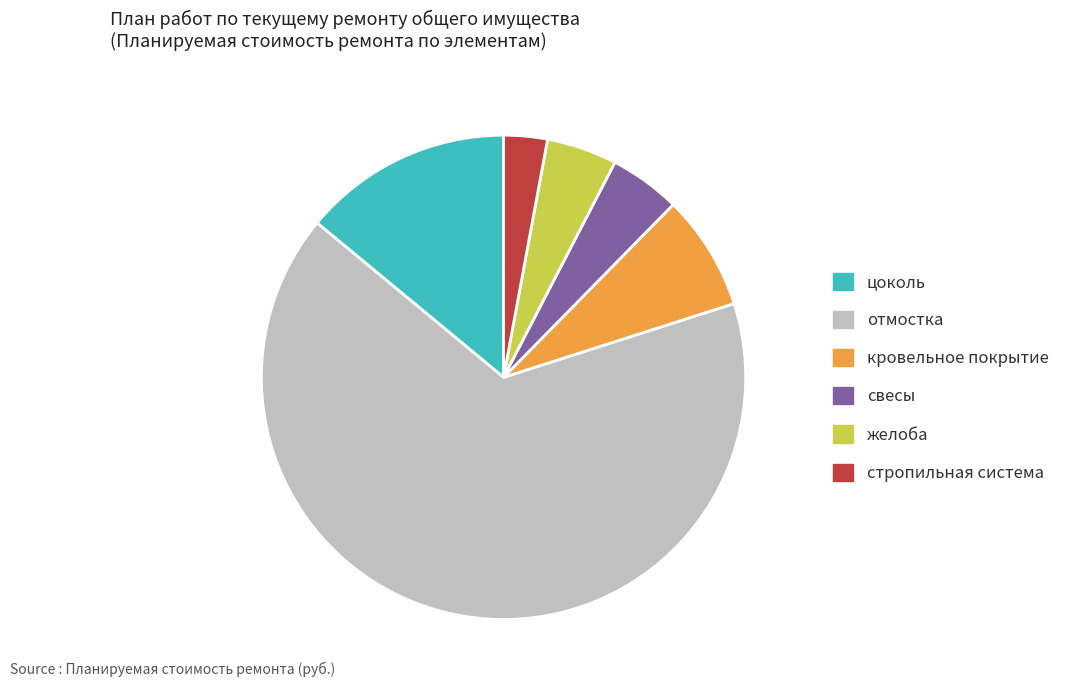

Which has a higher value, отмостка or кровельное покрытие?

отмостка